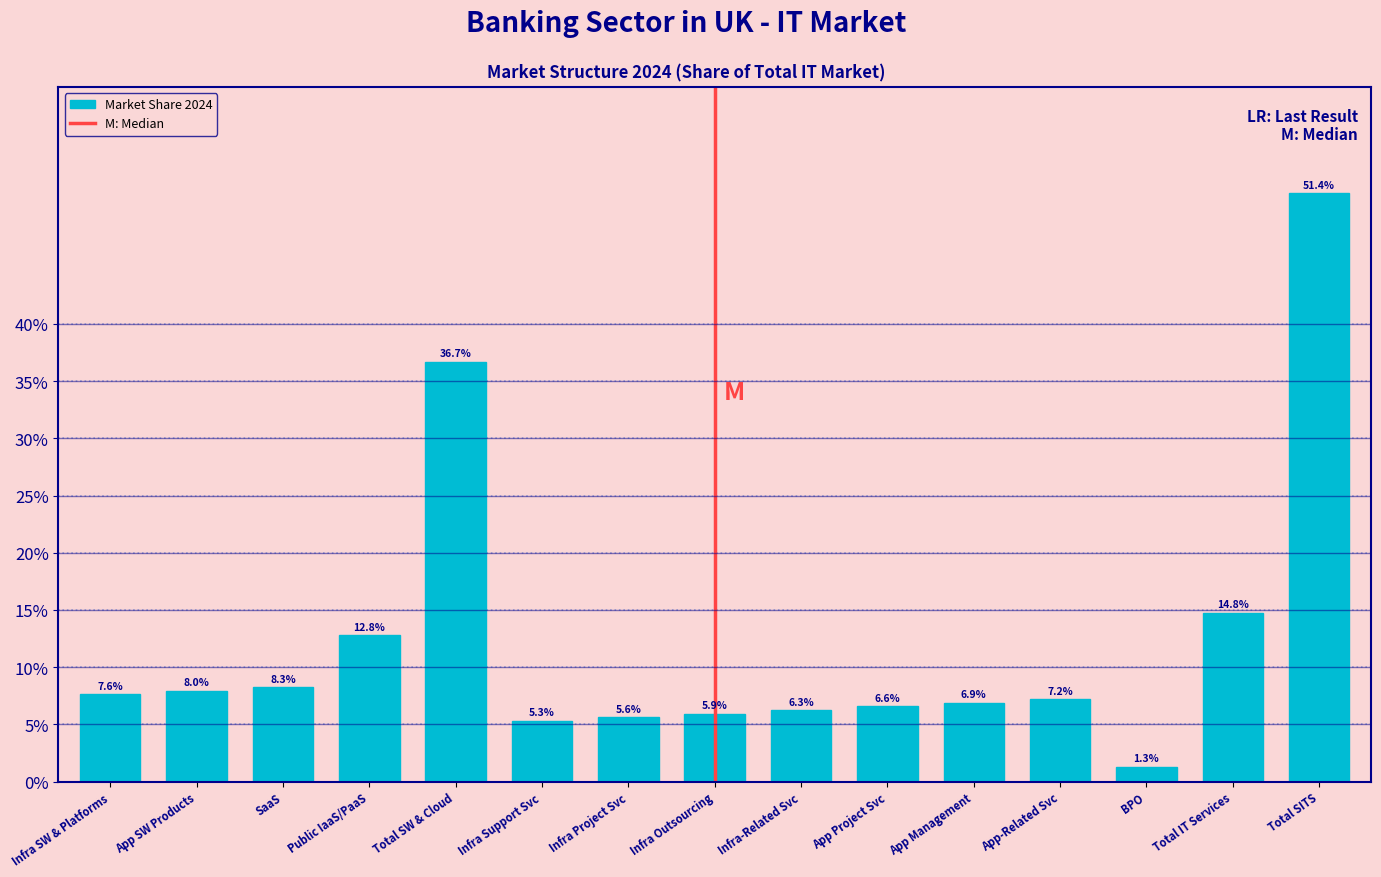

Are the bars horizontal?

No